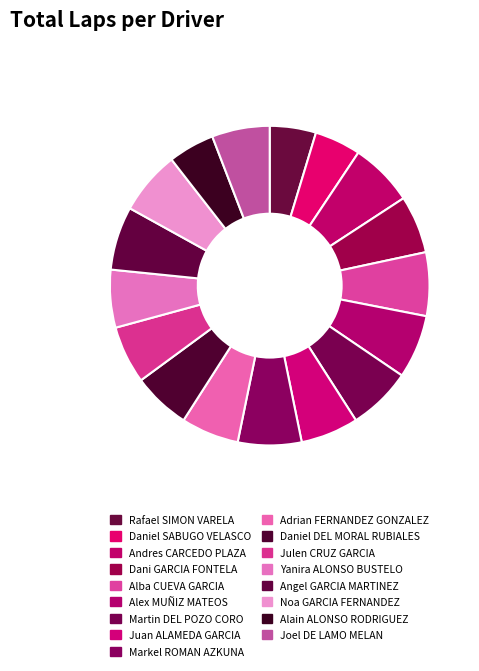

Rank the categories by value from lowest to highest.

Rafael SIMON VARELA, Daniel SABUGO VELASCO, Alain ALONSO RODRIGUEZ, Dani GARCIA FONTELA, Juan ALAMEDA GARCIA, Adrian FERNANDEZ GONZALEZ, Daniel DEL MORAL RUBIALES, Julen CRUZ GARCIA, Yanira ALONSO BUSTELO, Joel DE LAMO MELAN, Andres CARCEDO PLAZA, Alba CUEVA GARCIA, Alex MUÑIZ MATEOS, Martin DEL POZO CORO, Markel ROMAN AZKUNA, Angel GARCIA MARTINEZ, Noa GARCIA FERNANDEZ